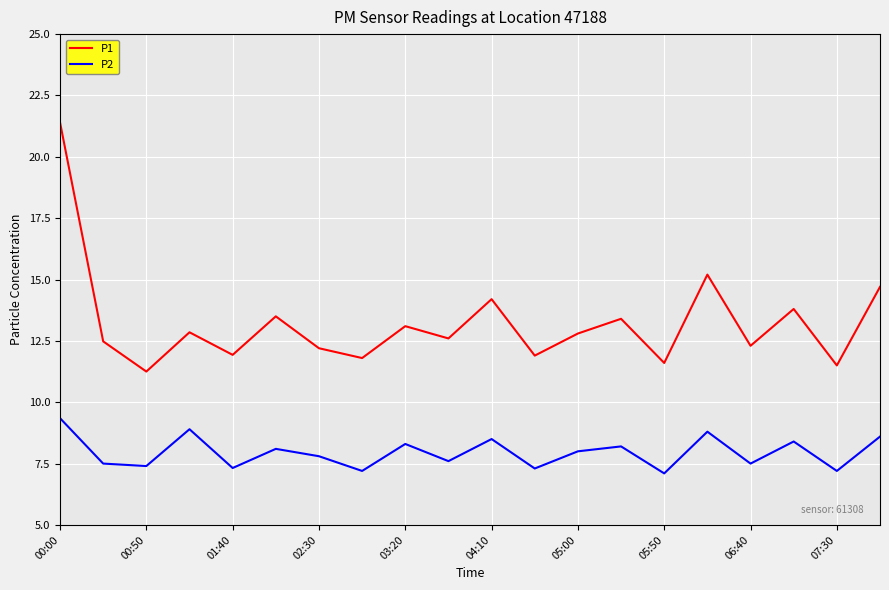

What is the average value of the P2 series?

8.0